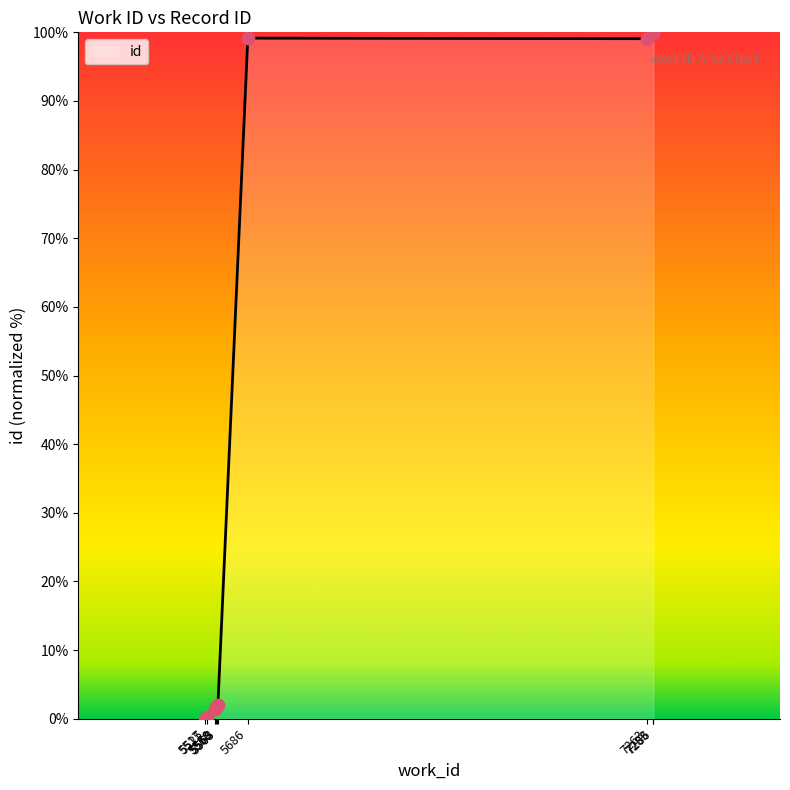

What is the change in value from 5565 to 5568?

+0.1